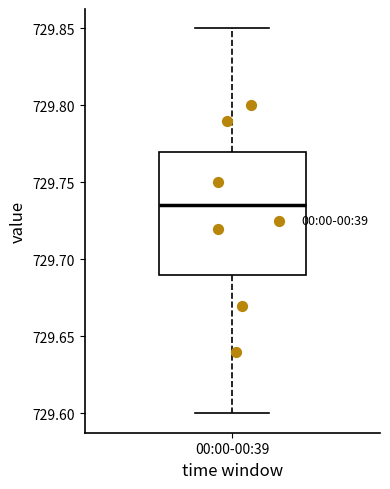

Transcribe this box plot: give where the median line is, the range the box spans, and where the two whiskers end, as read against the y-axis. The values are not printed on the chart, so give them approximately, as read against the axis.

median 729.735, box 729.690 to 729.770, whiskers 729.600 to 729.850